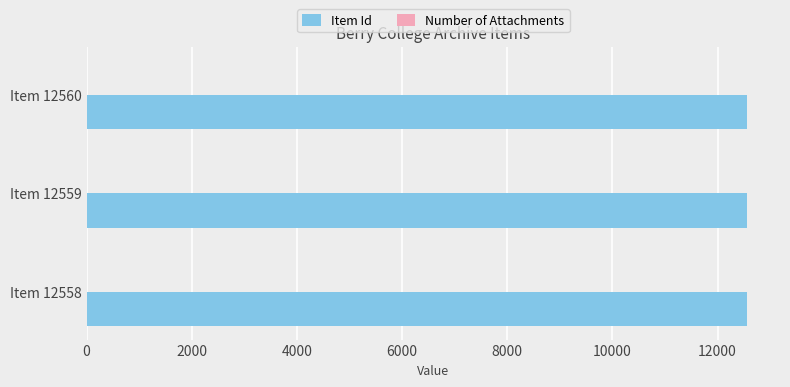

True or false: Item Id has a value of 5471 at Item 12559.

False